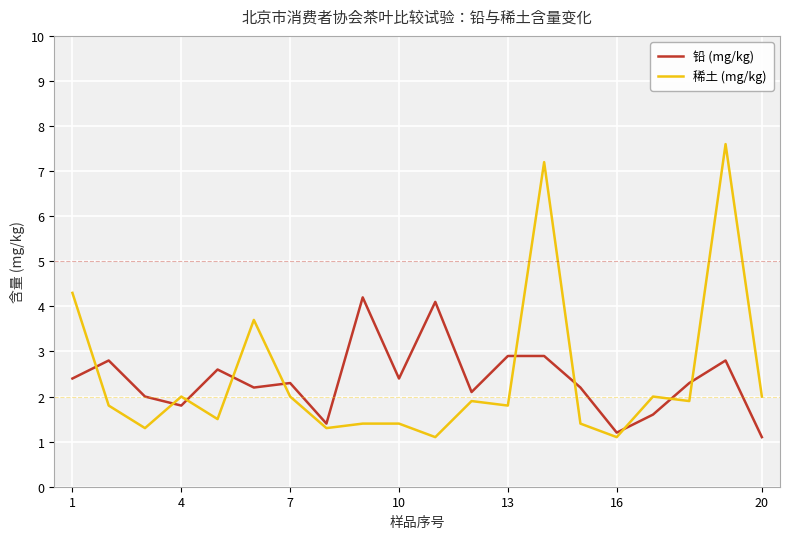

Which series has the largest range (max minus min)?

稀土 (mg/kg)